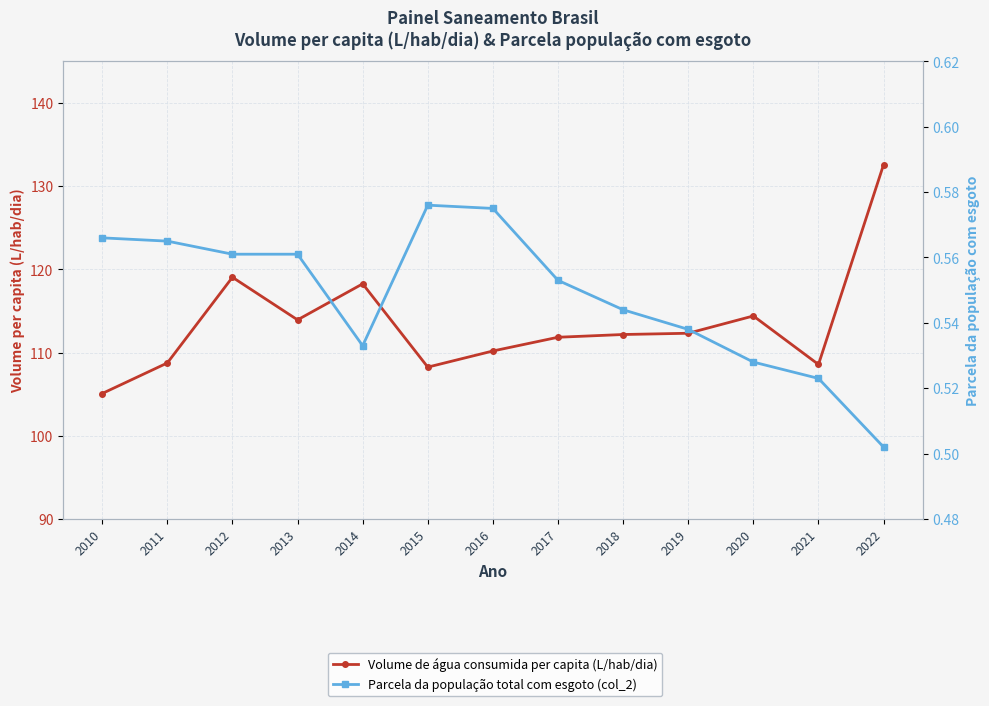

What is the sum of the Parcela da população total com esgoto (col_2) values at 2020 and 2019?

1.1